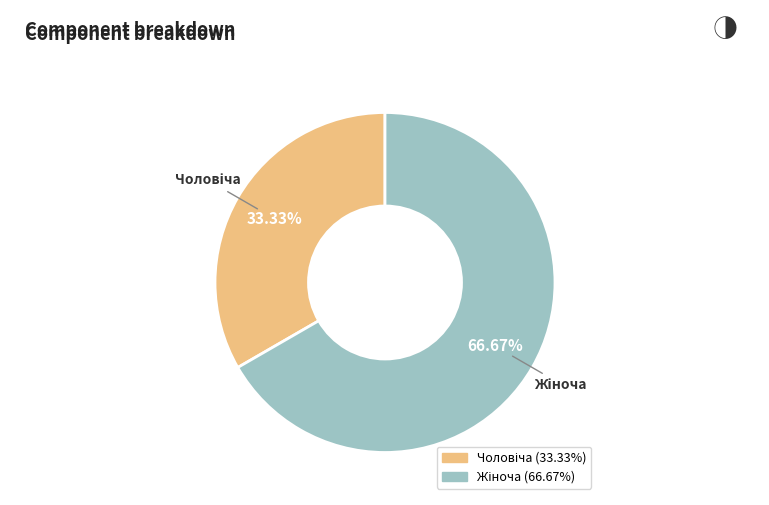

Count the number of slices in the pie.

2